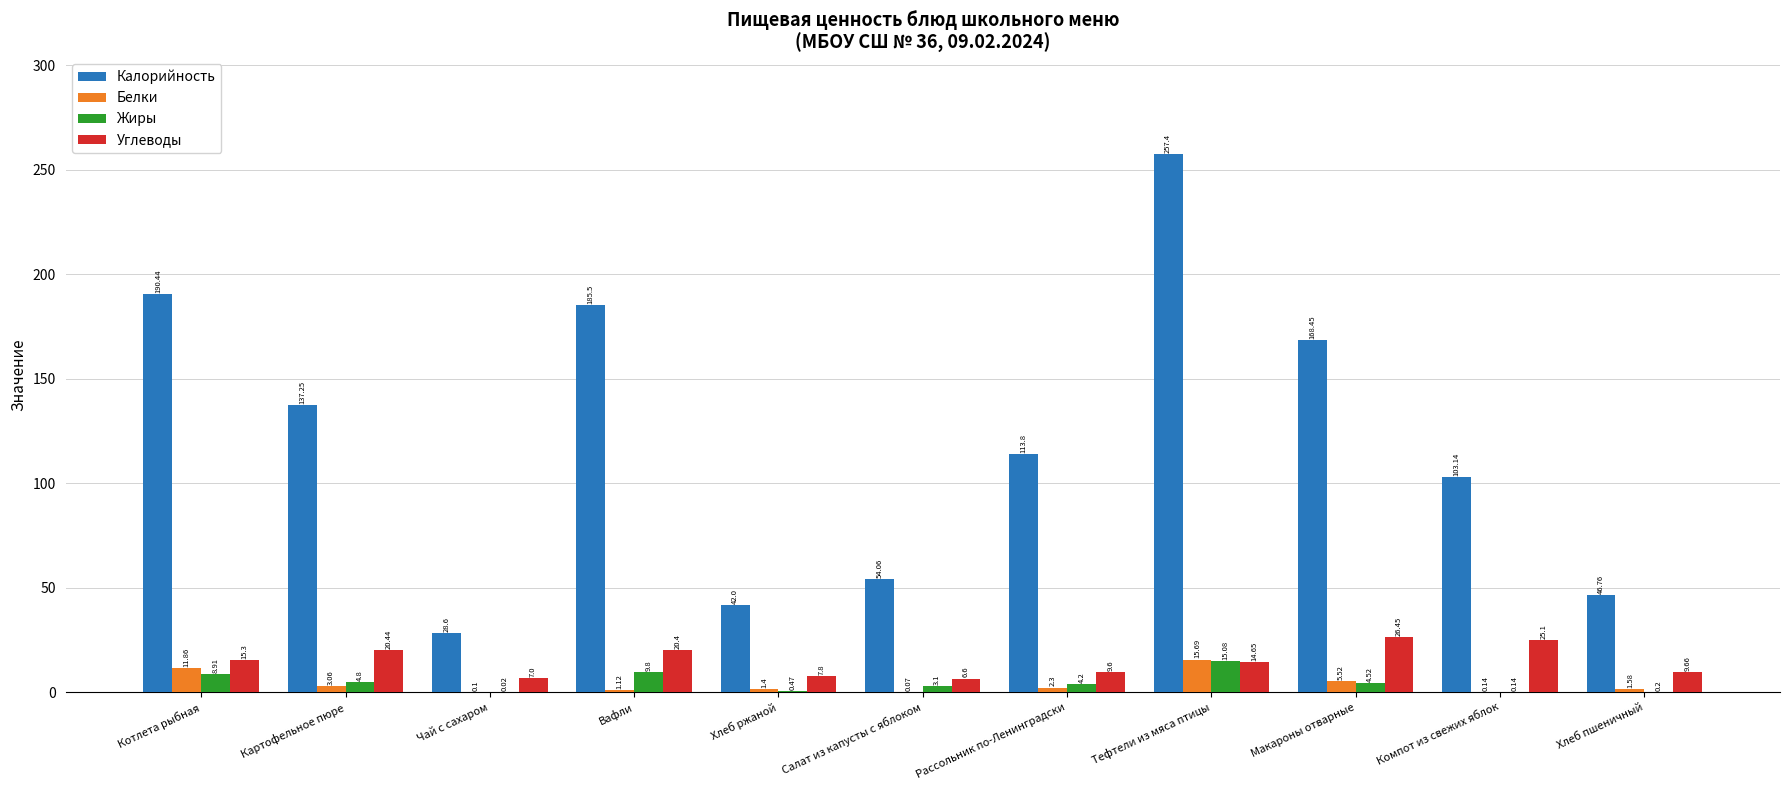

Which category has the highest value in the Углеводы series?

Макароны отварные